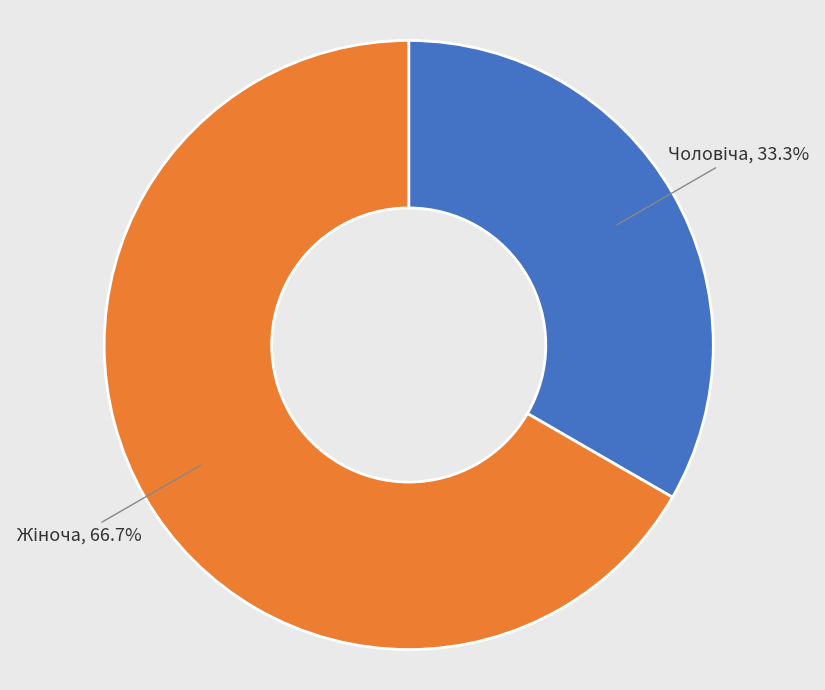

Is there any slice that represents more than half of the pie?

Yes